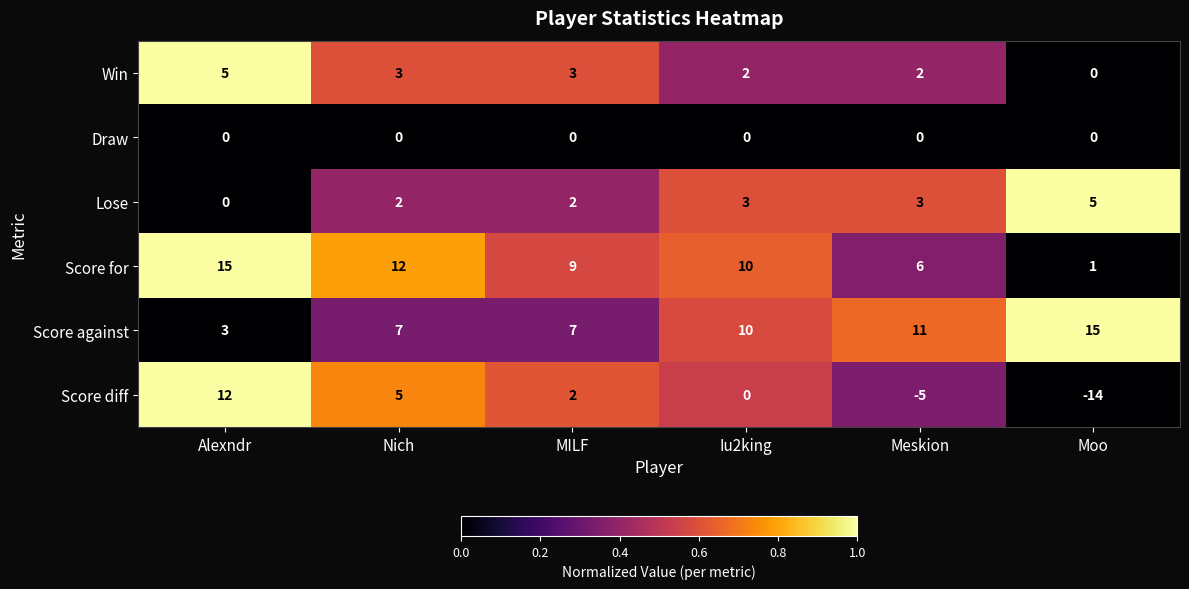

Between Alexndr and Moo, which series saw the biggest shift?

Score diff